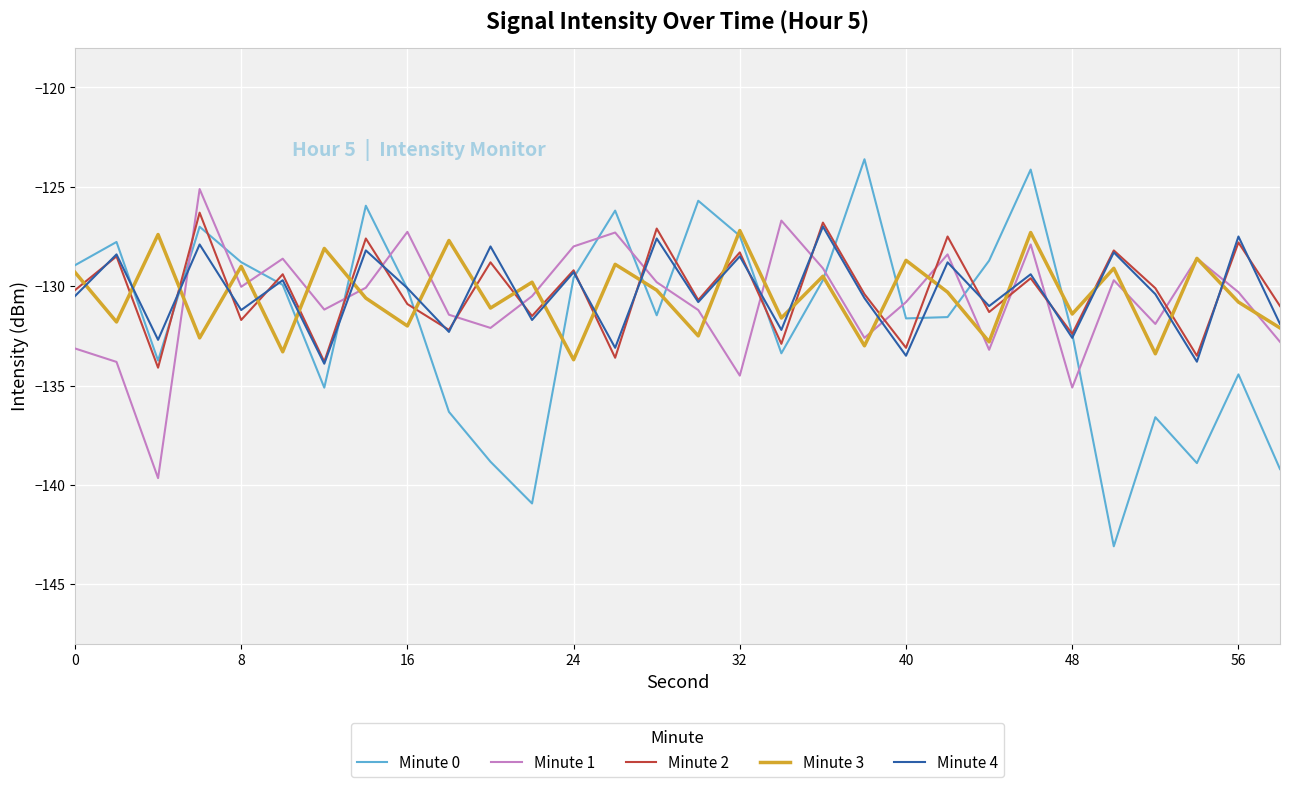

Which series has the widest spread of values?

Minute 0